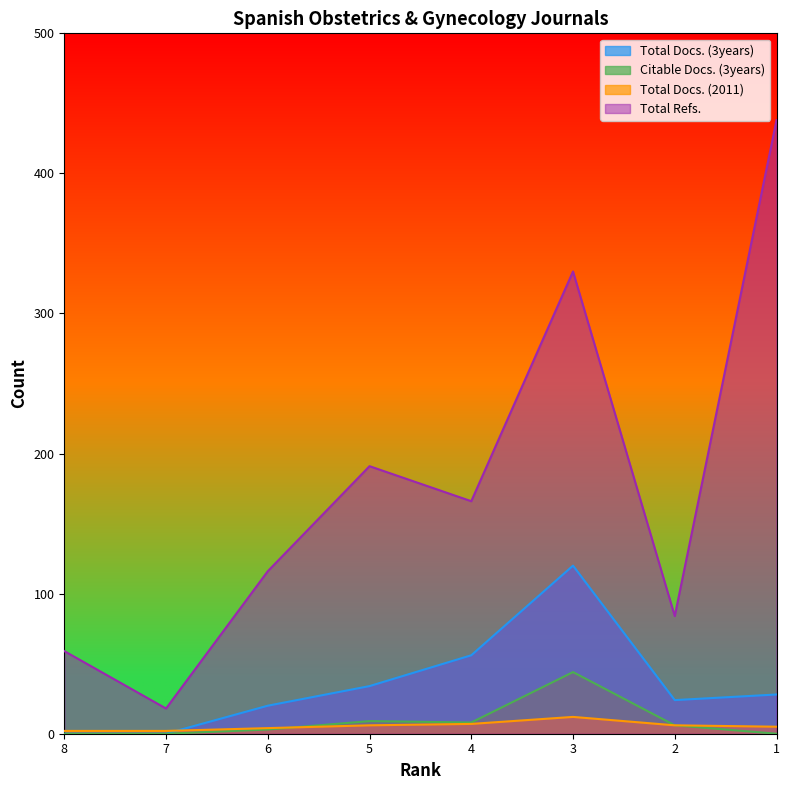

At which label does Total Refs. first exceed 166?

5